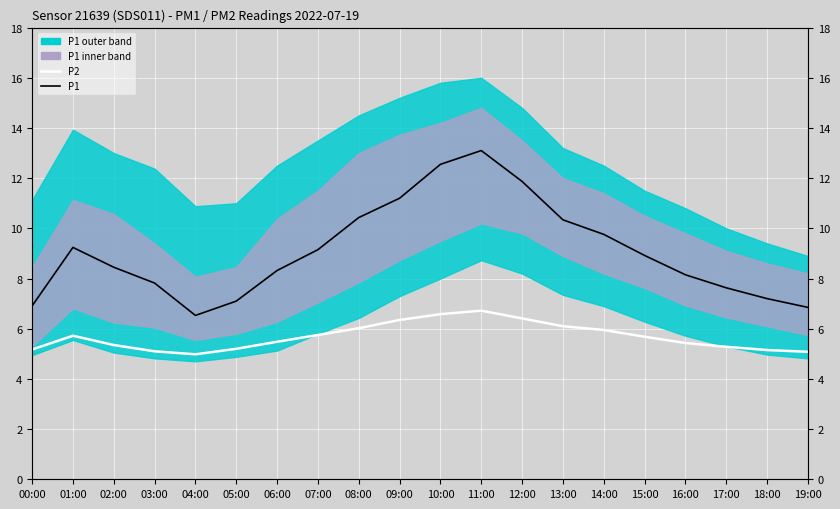

What is the label of the 8th point from the right?

12:00